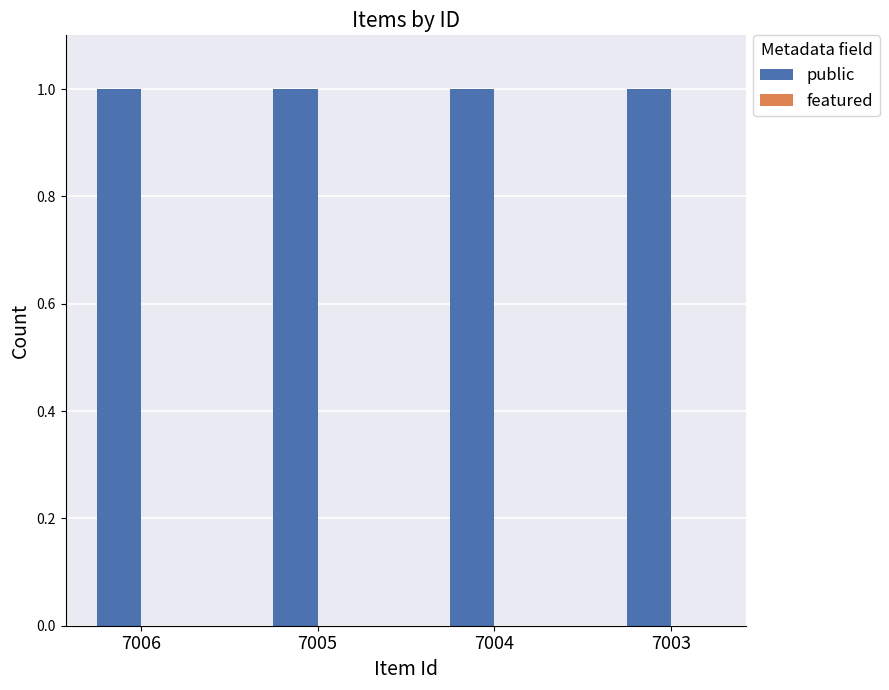

At which category is the sum across all series the highest?

7006